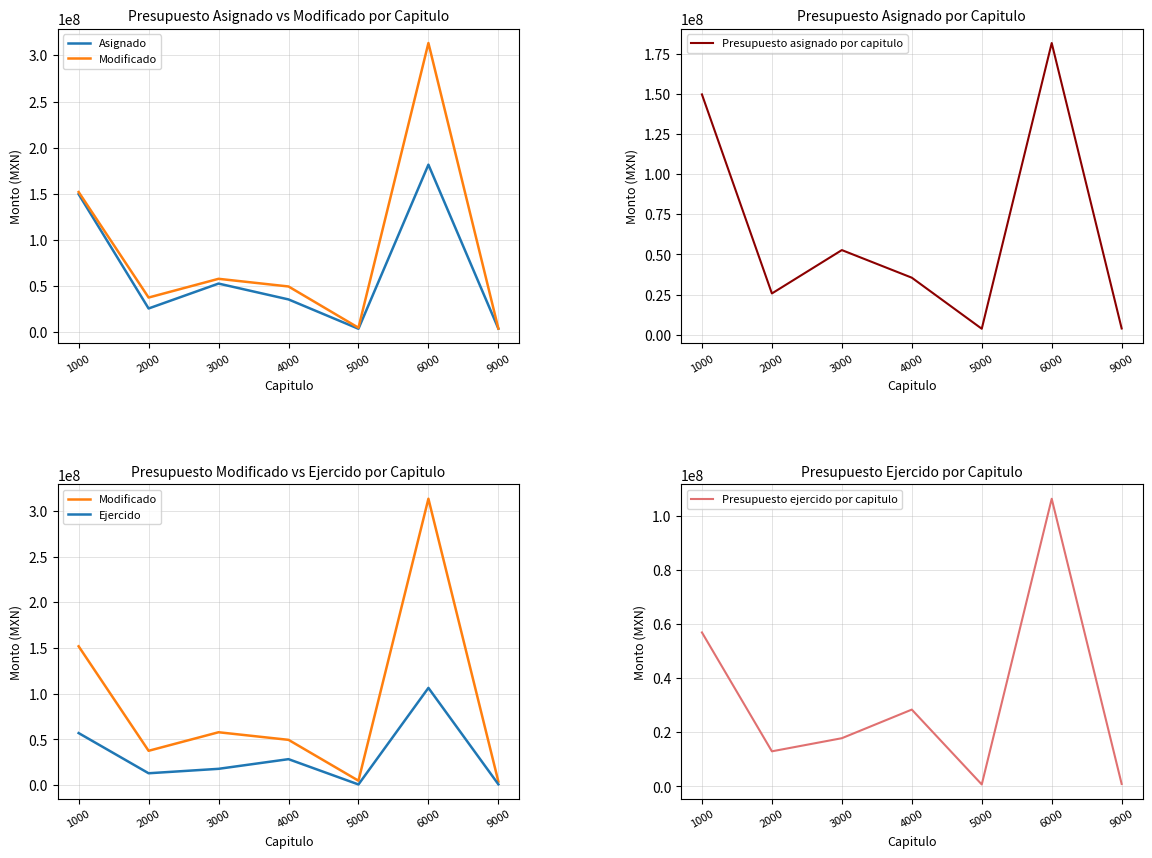

Is it true that Presupuesto ejercido por capitulo equals 259506.2 at 5000?

False